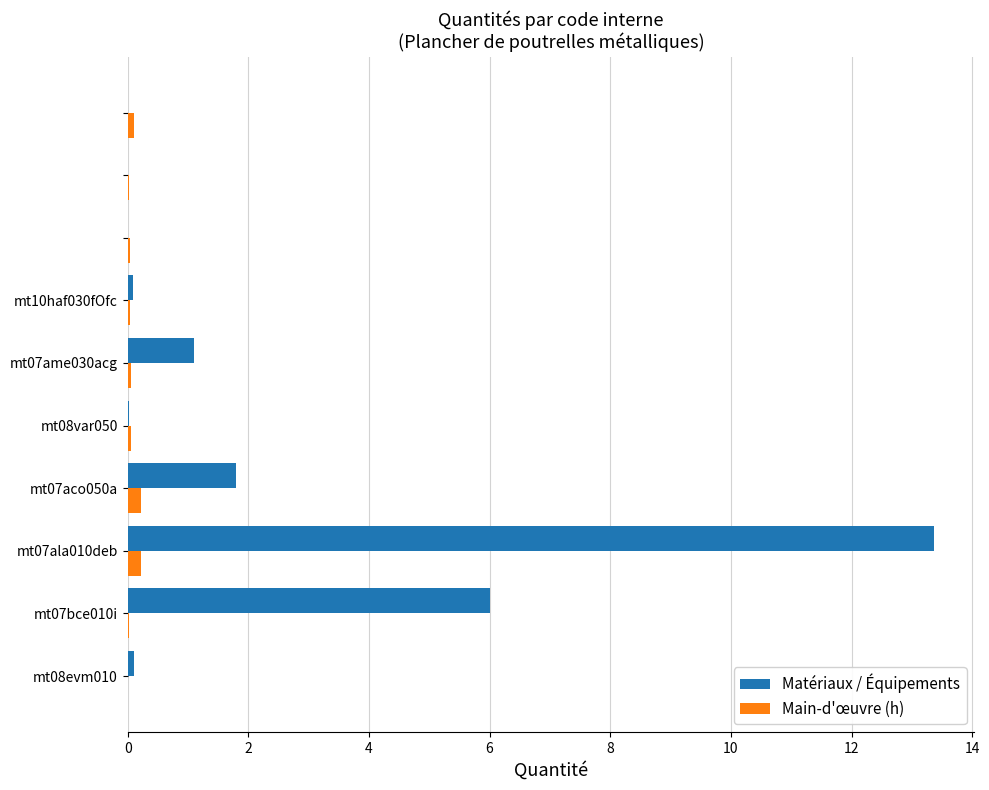

What is the greatest value displayed?

13.4